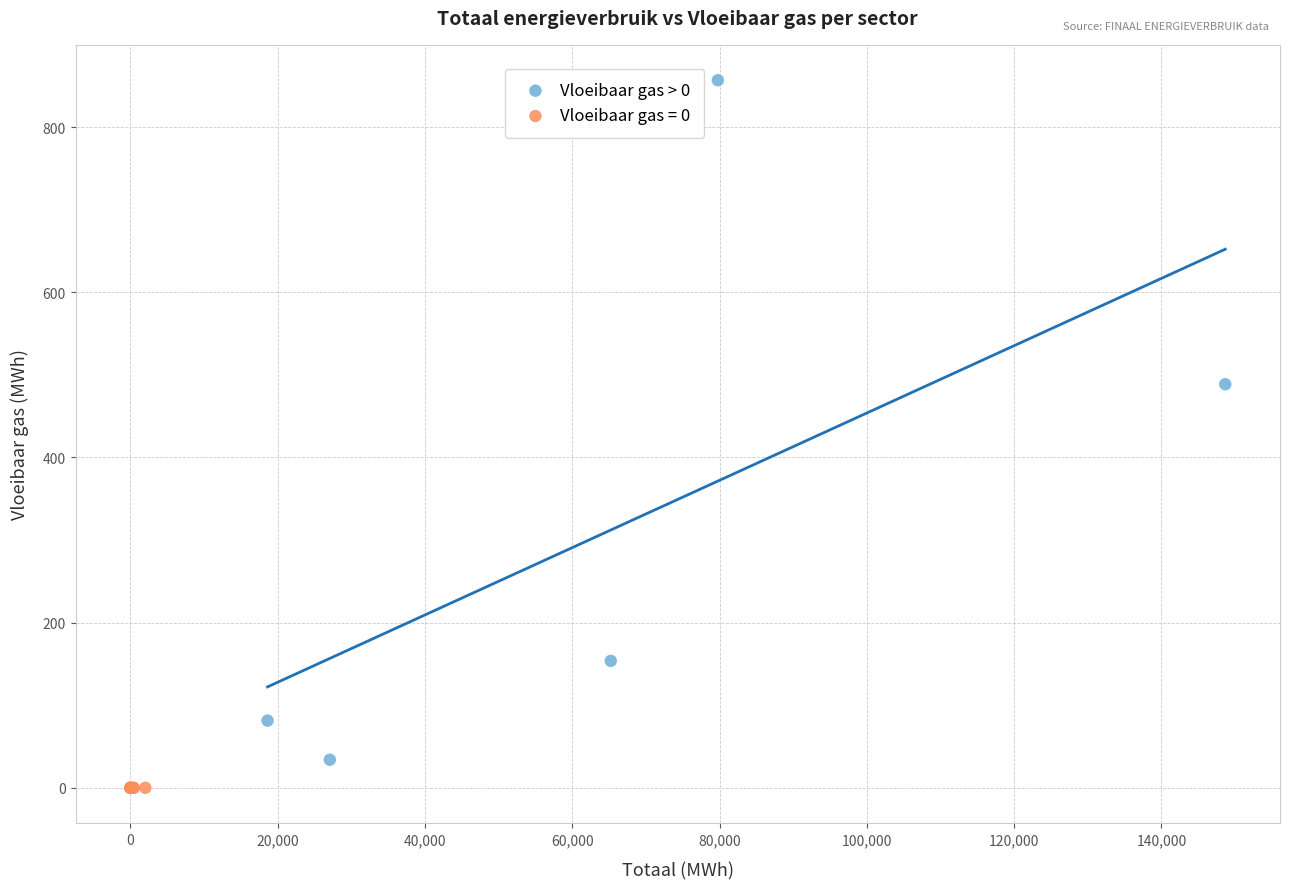

Which series reaches the maximum Y coordinate?

Vloeibaar gas > 0